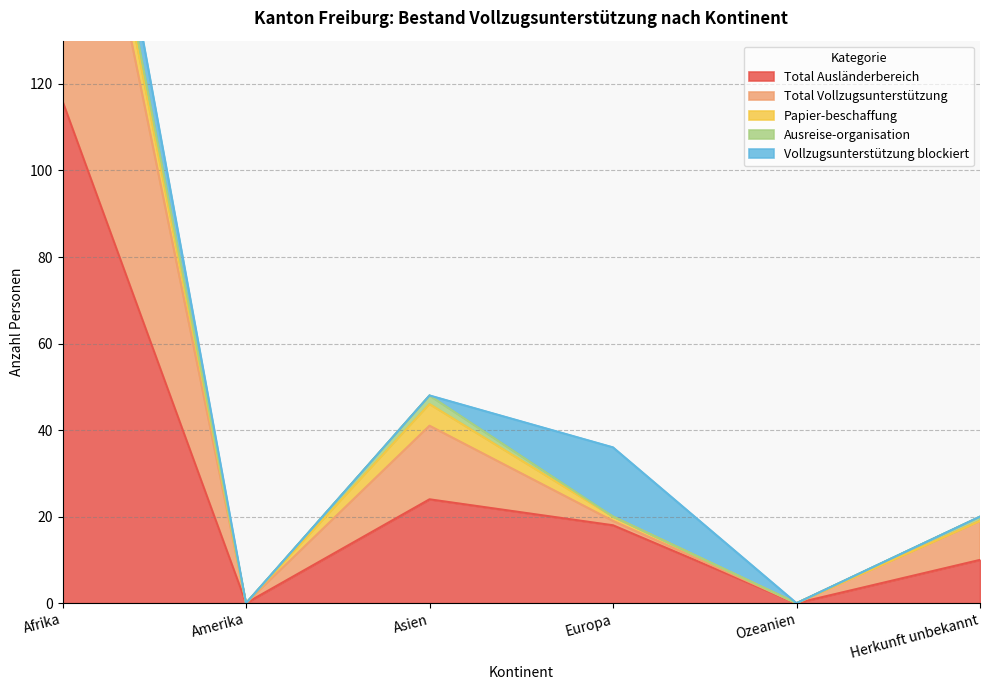

What is the average value of the Papier-beschaffung series?

2